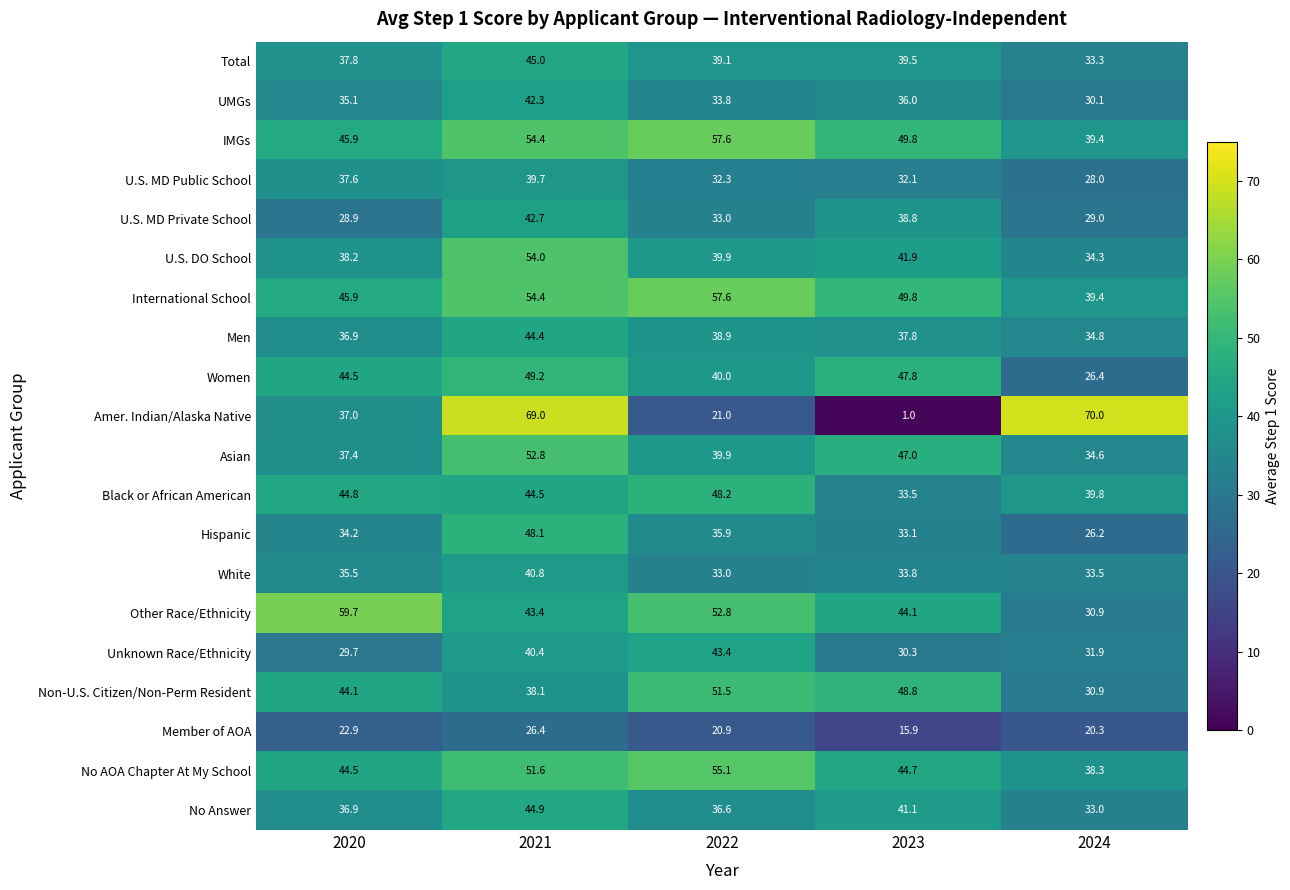

What value does the Women series have at 2023?

47.8